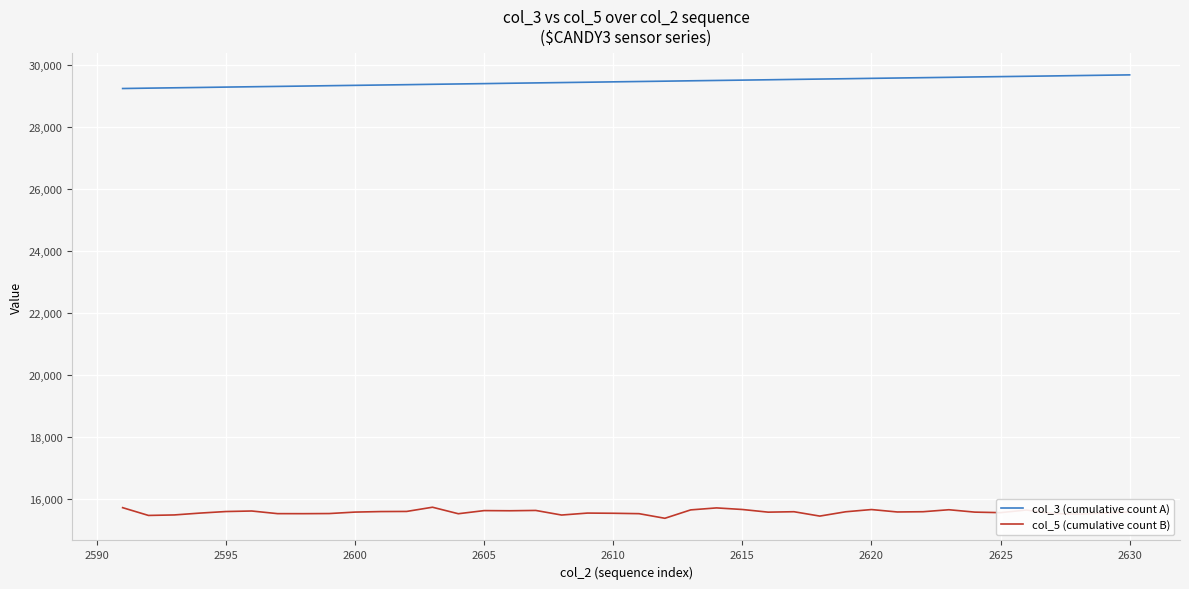

How many distinct data groups are displayed?

2